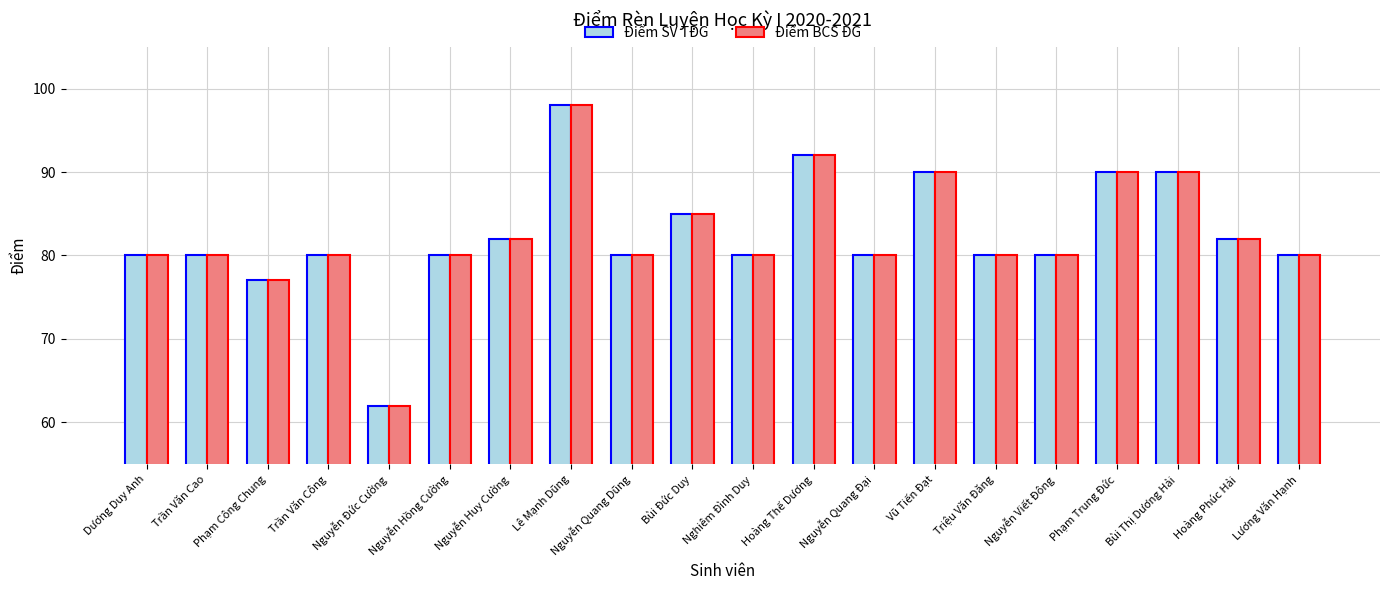

Which label corresponds to the largest value in the chart?

Lê Mạnh Dũng